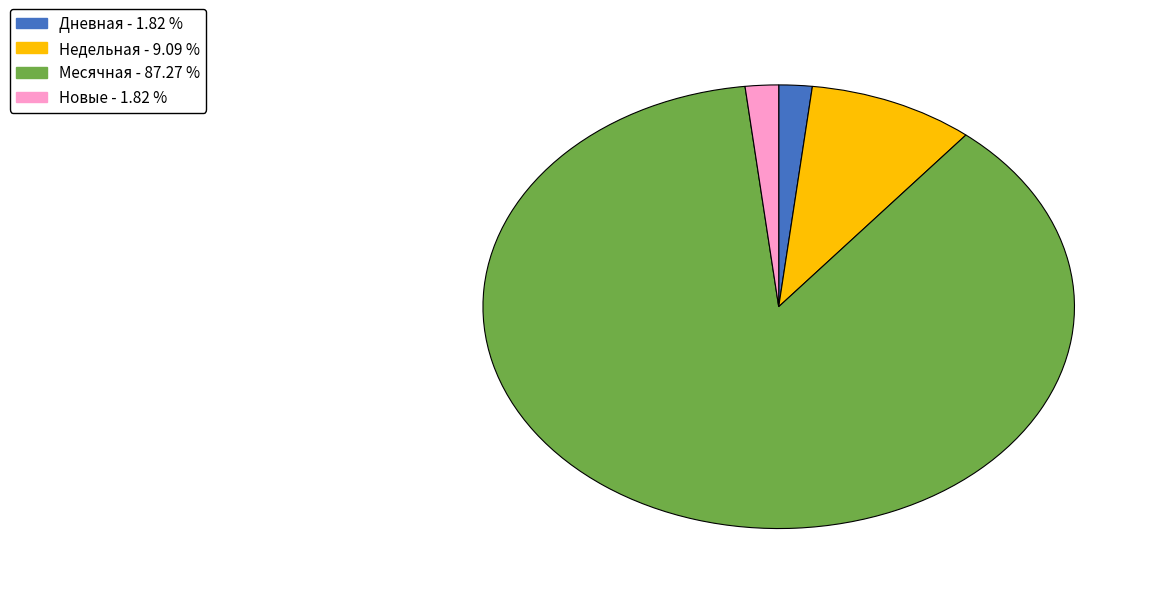

Is there a majority slice in this chart?

Yes